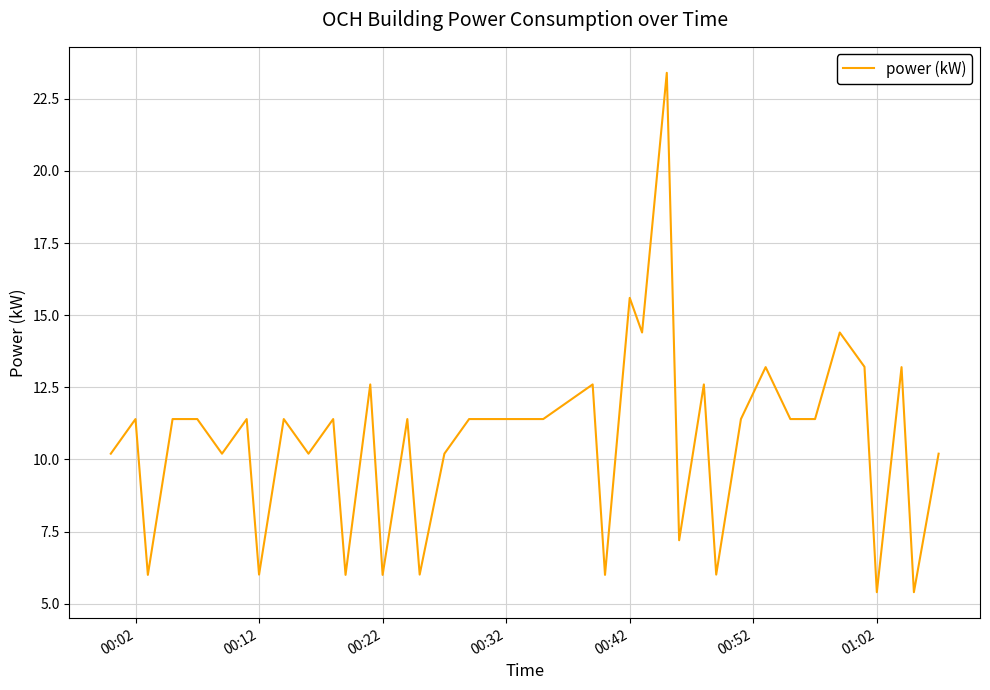

What is the minimum value shown in the chart?

5.4